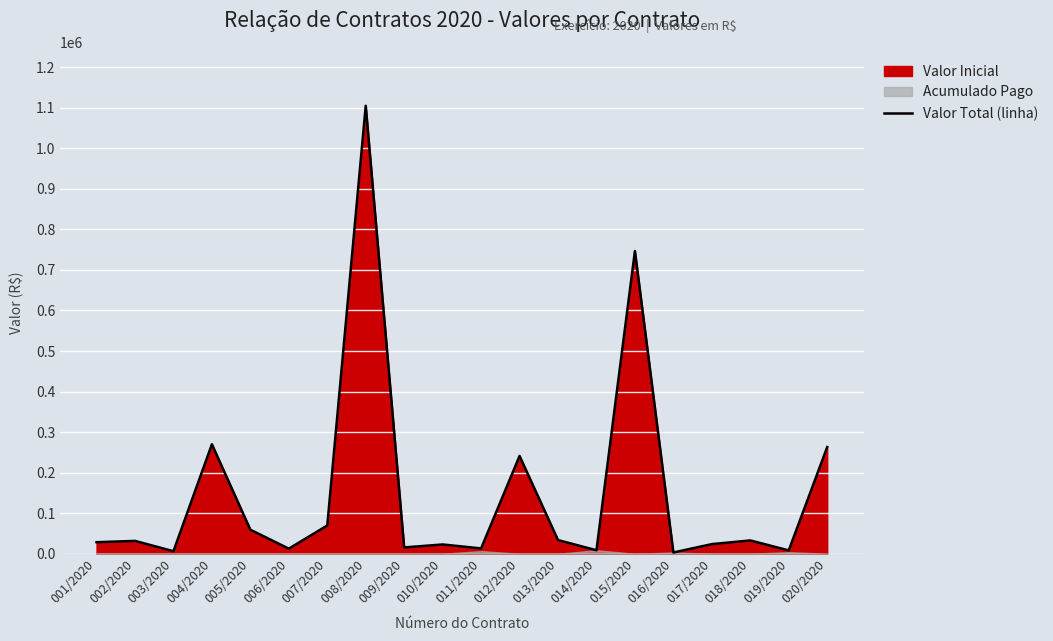

What is the value of the 5th point from the left?

59297.0